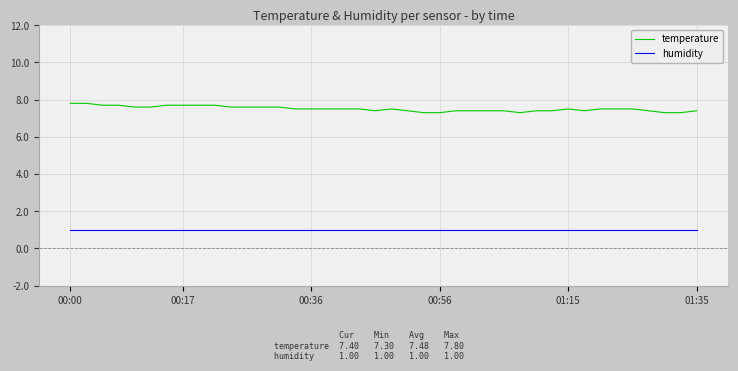

What are all the series names shown in the legend?

temperature, humidity